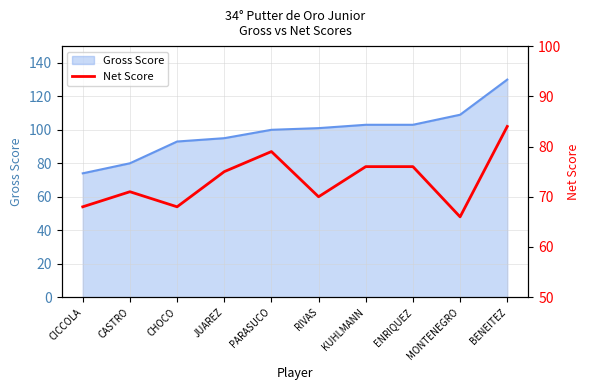

True or false: Gross Score has a value of 32 at PARASUCO.

False